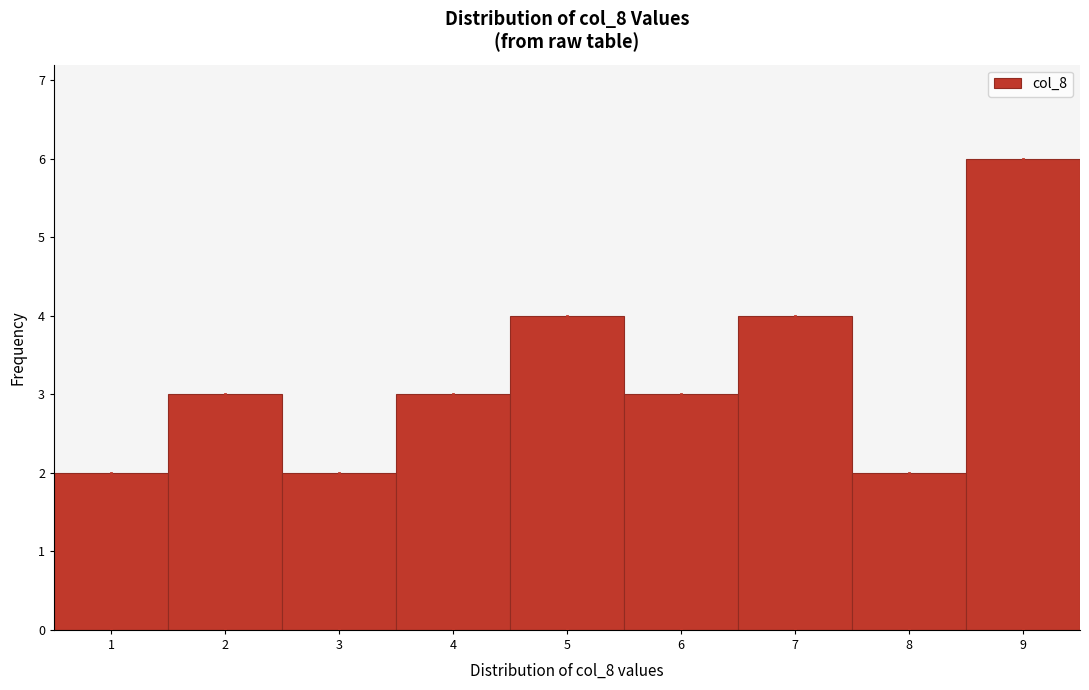

Reading left to right, transcribe this chart: for each bar, give the range it covers on the x-axis and its height. The values are not printed on the chart, so give them approximately, as read against the axis.

0.5 to 1.5: 2
1.5 to 2.5: 3
2.5 to 3.5: 2
3.5 to 4.5: 3
4.5 to 5.5: 4
5.5 to 6.5: 3
6.5 to 7.5: 4
7.5 to 8.5: 2
8.5 to 9.5: 6